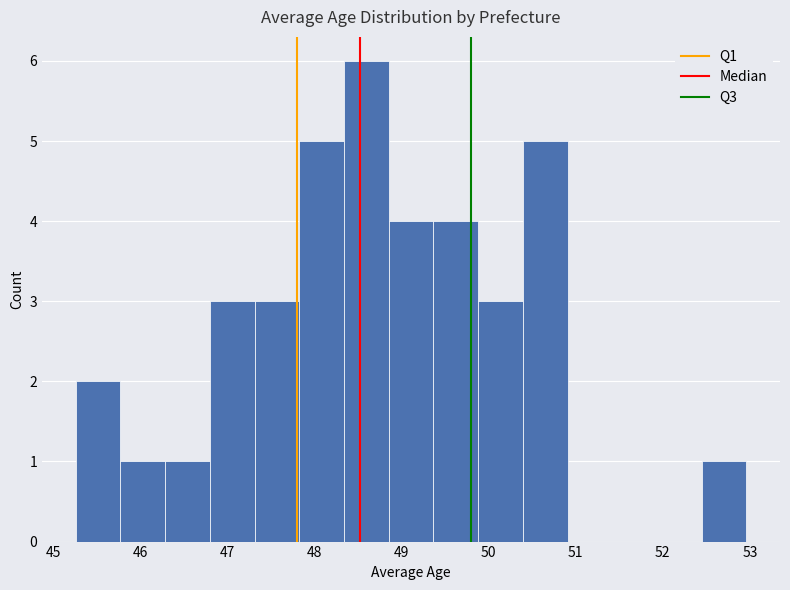

Reading left to right, transcribe this chart: for each bar, give the range it covers on the x-axis and its height. Neither the bar edges nor the heights are printed on the chart, so give them approximately, as read against the axes.

45.3 to 45.8: 2
45.8 to 46.3: 1
46.3 to 46.8: 1
46.8 to 47.3: 3
47.3 to 47.8: 3
47.8 to 48.3: 5
48.3 to 48.9: 6
48.9 to 49.4: 4
49.4 to 49.9: 4
49.9 to 50.4: 3
50.4 to 50.9: 5
50.9 to 51.4: 0
51.4 to 51.9: 0
51.9 to 52.4: 0
52.4 to 53.0: 1